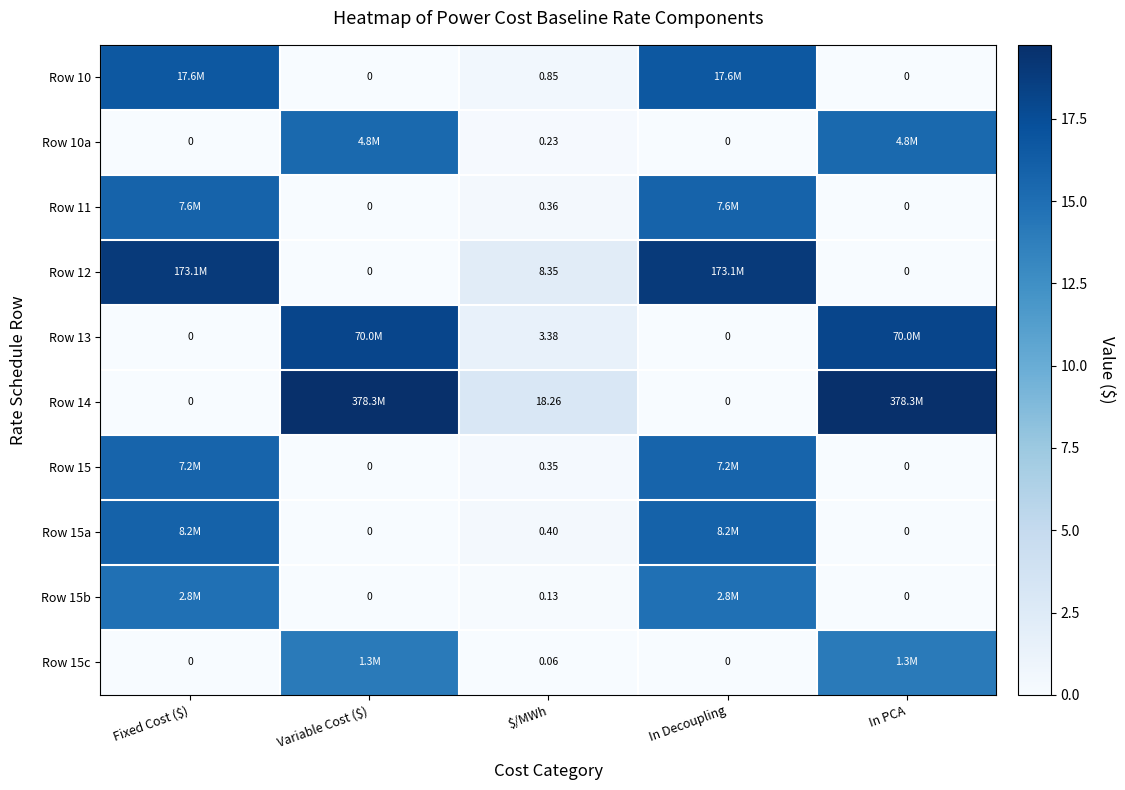

At which label is Row 15c closest to 7?

$/MWh